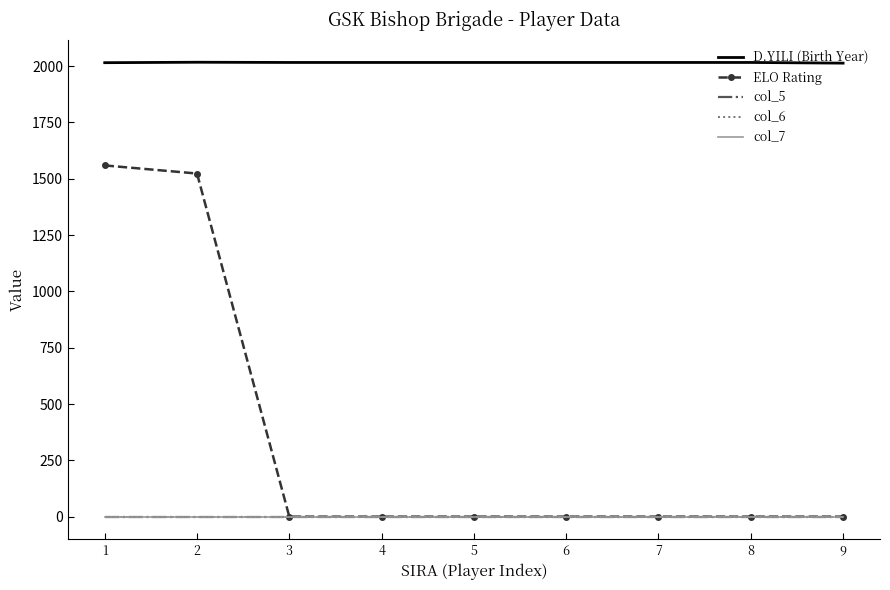

True or false: ELO Rating has a value of 0 at 5.

True